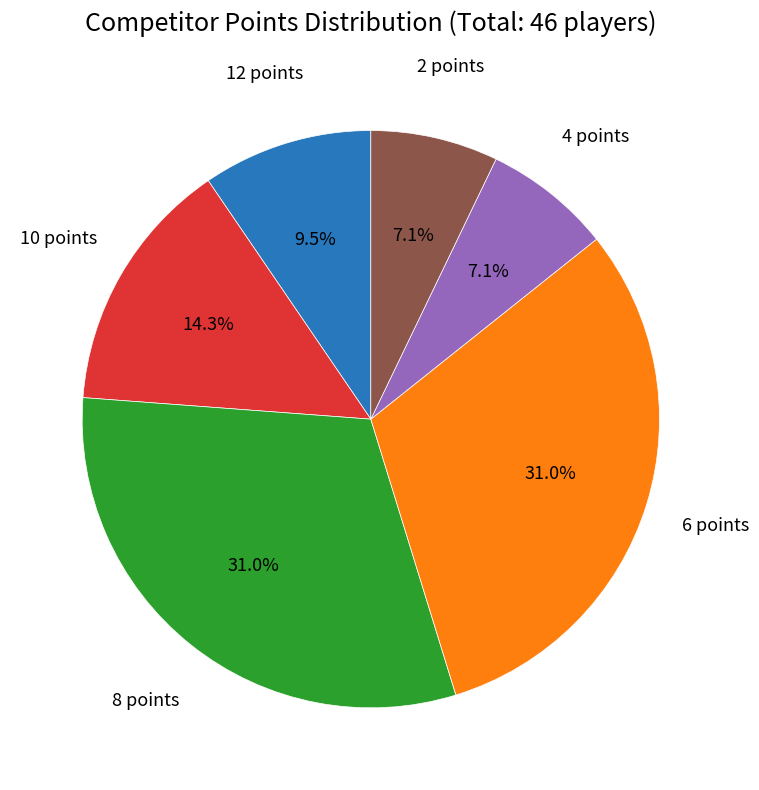

Is there any slice that represents more than half of the pie?

No